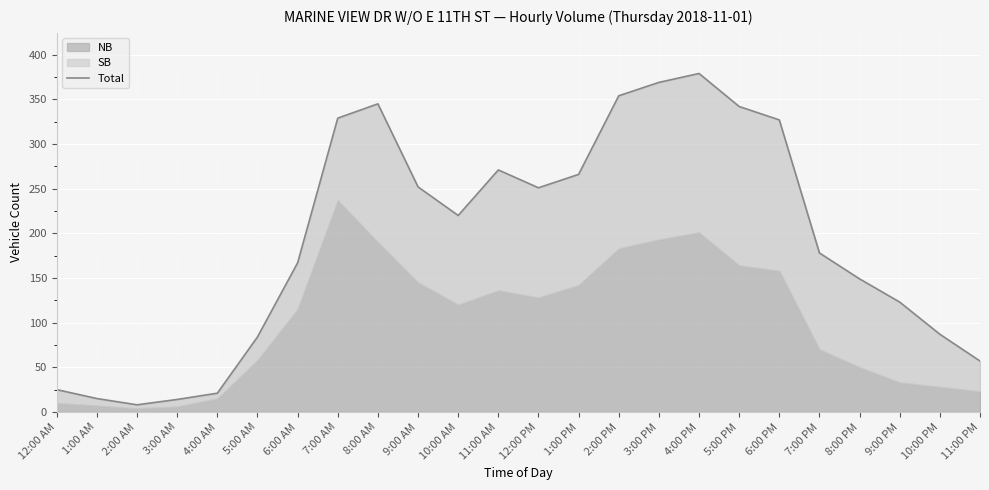

Reading right to left, extract all data points from this chart.

57	87	123	149	178	327	342	379	369	354	266	251	271	220	252	345	329	167	84	21	14	8	15	25